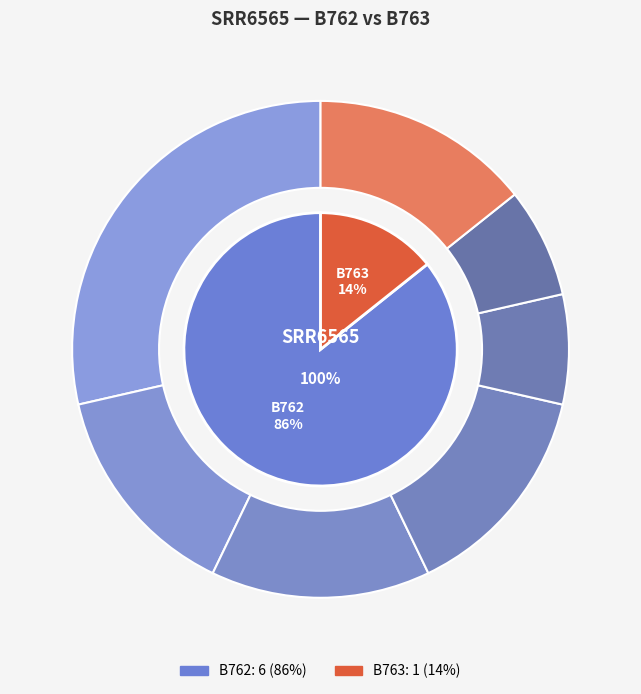

The B763 slice represents 14% of the pie. True or false?

True